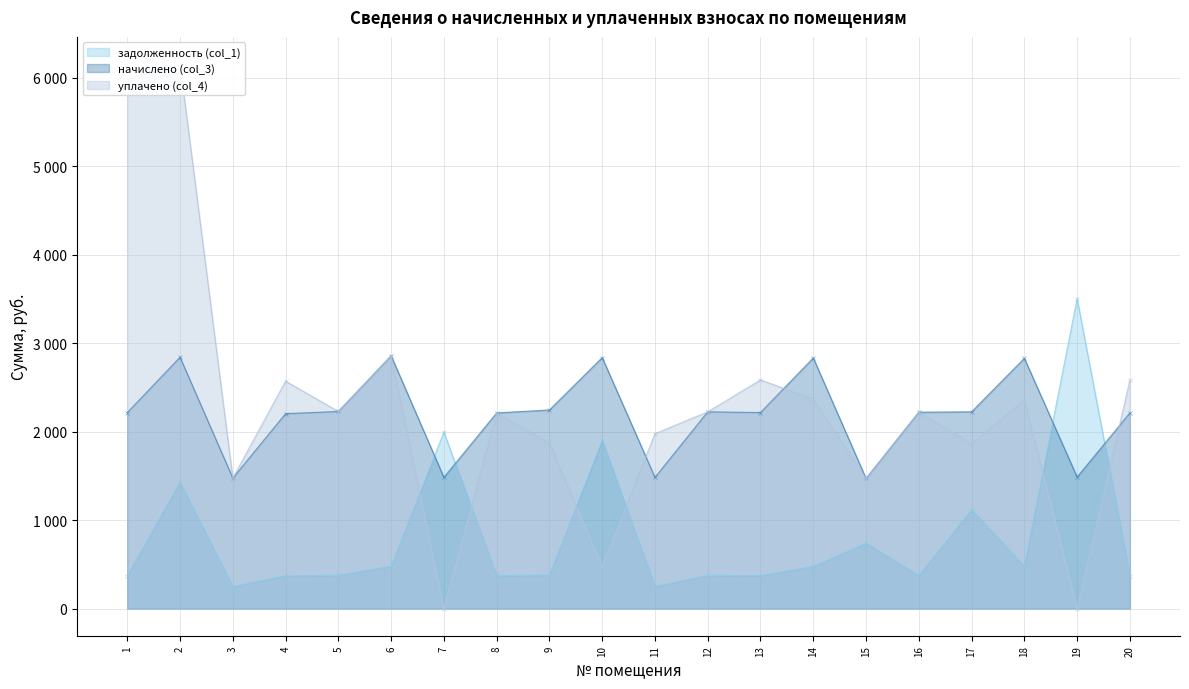

True or false: начислено (col_3) has more than 0 points higher than both neighbors.

True